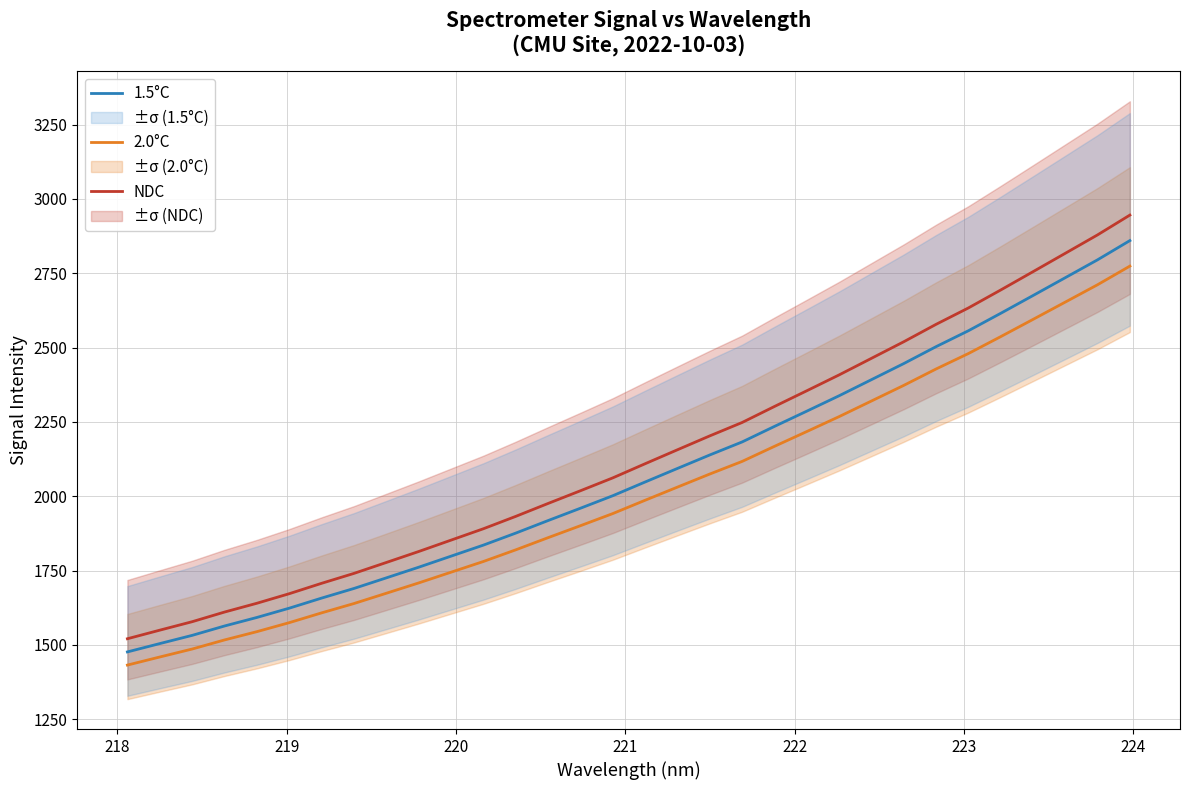

What is the minimum value for NDC?

1520.4